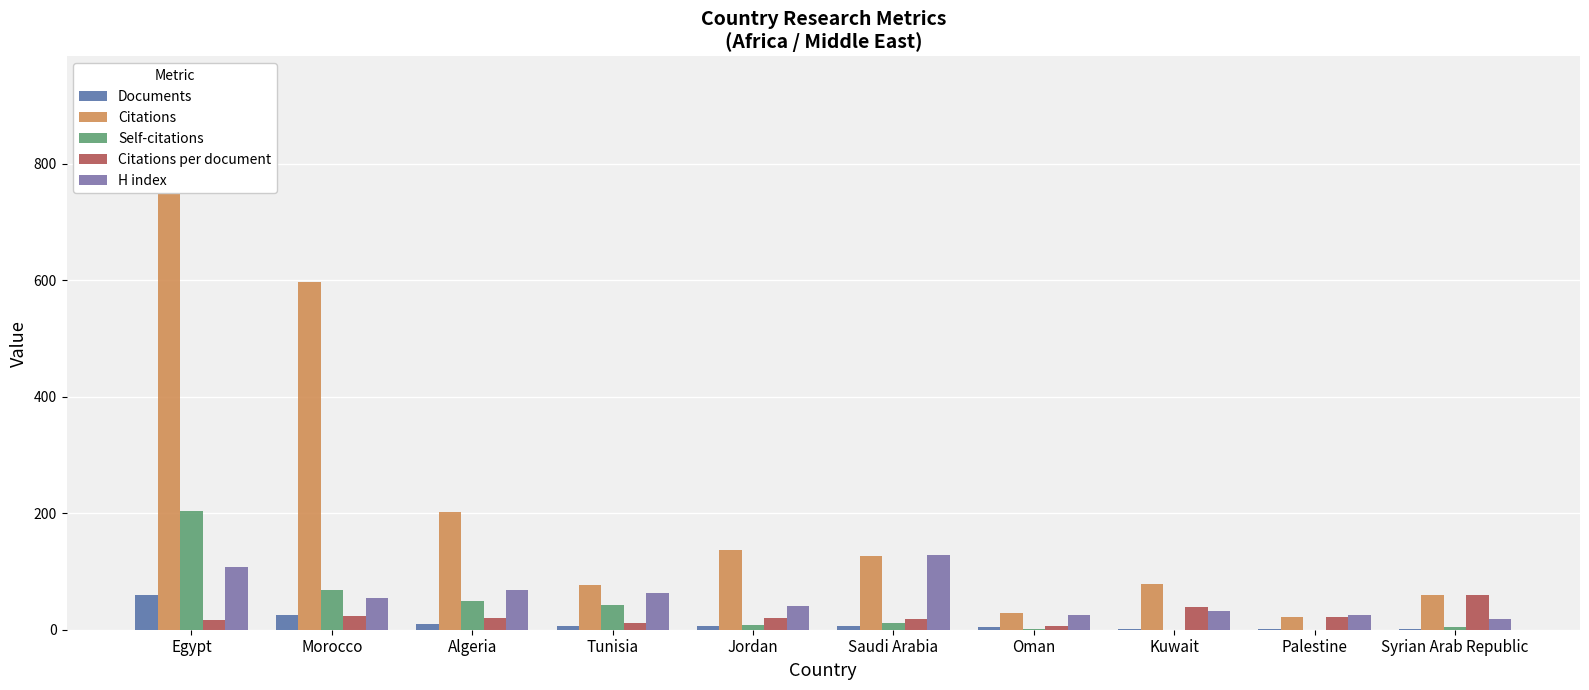

What are all the series names shown in the legend?

Documents, Citations, Self-citations, Citations per document, H index